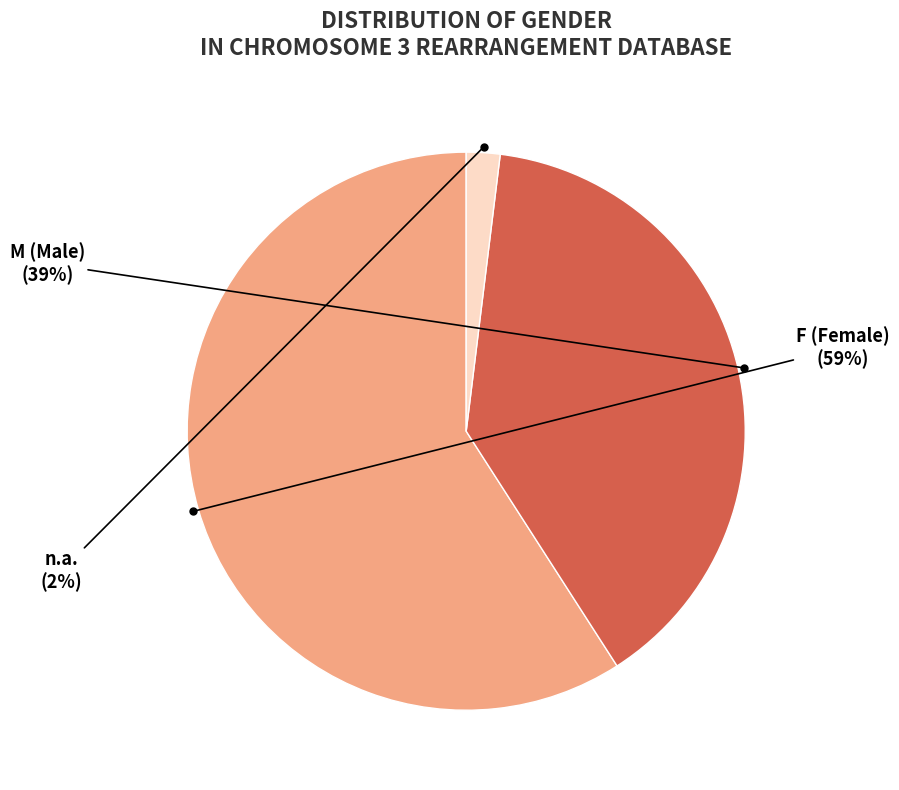

To the nearest percent, what is the average slice percentage?

33%